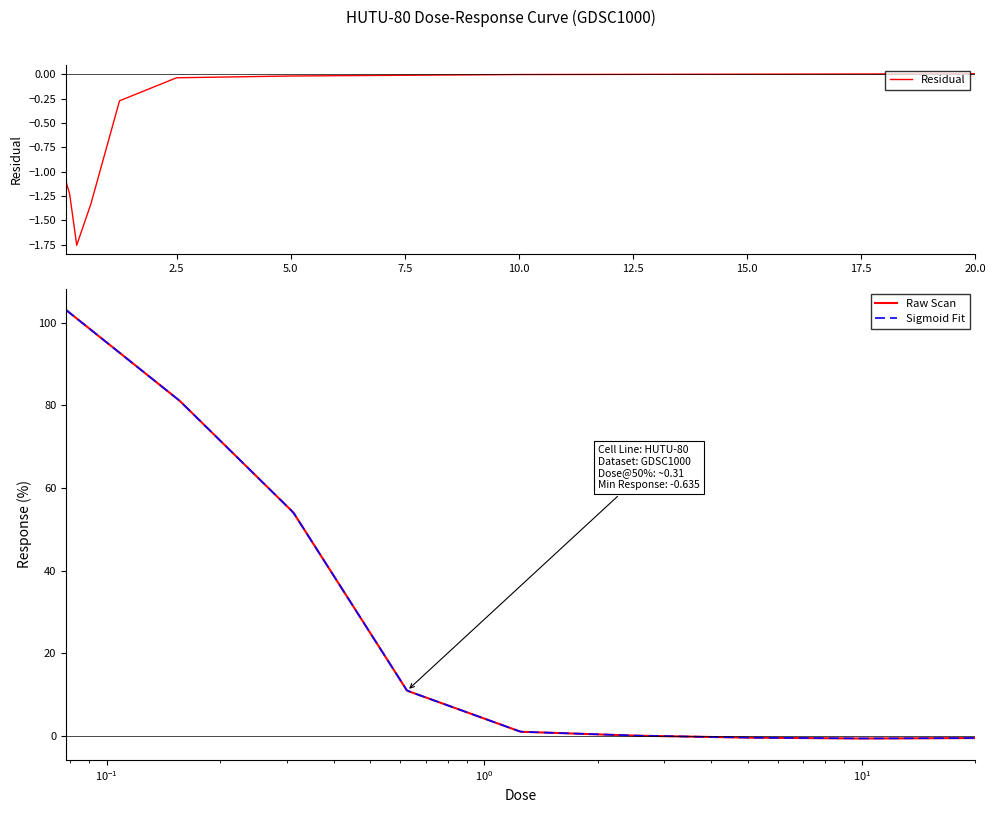

What is the value of the 6th point from the left?

0.1